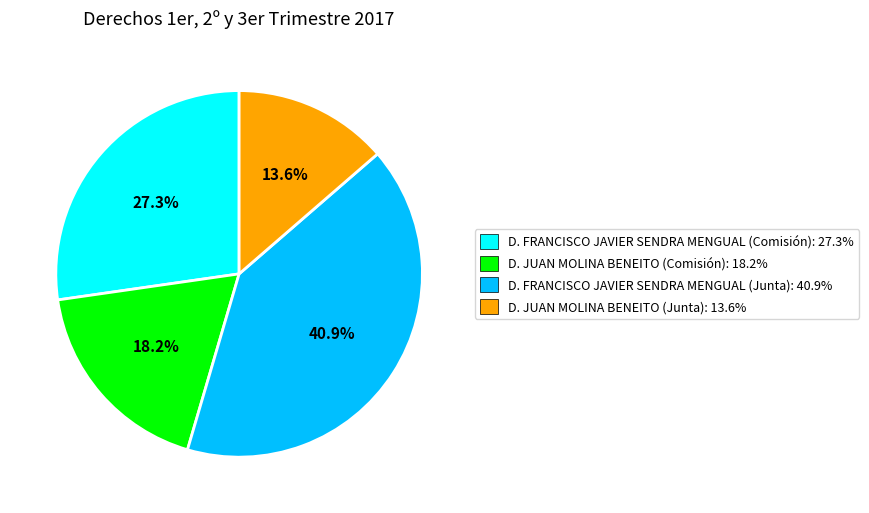

What percentage is the D. FRANCISCO JAVIER SENDRA MENGUAL (Junta) slice, to the nearest percent?

41%